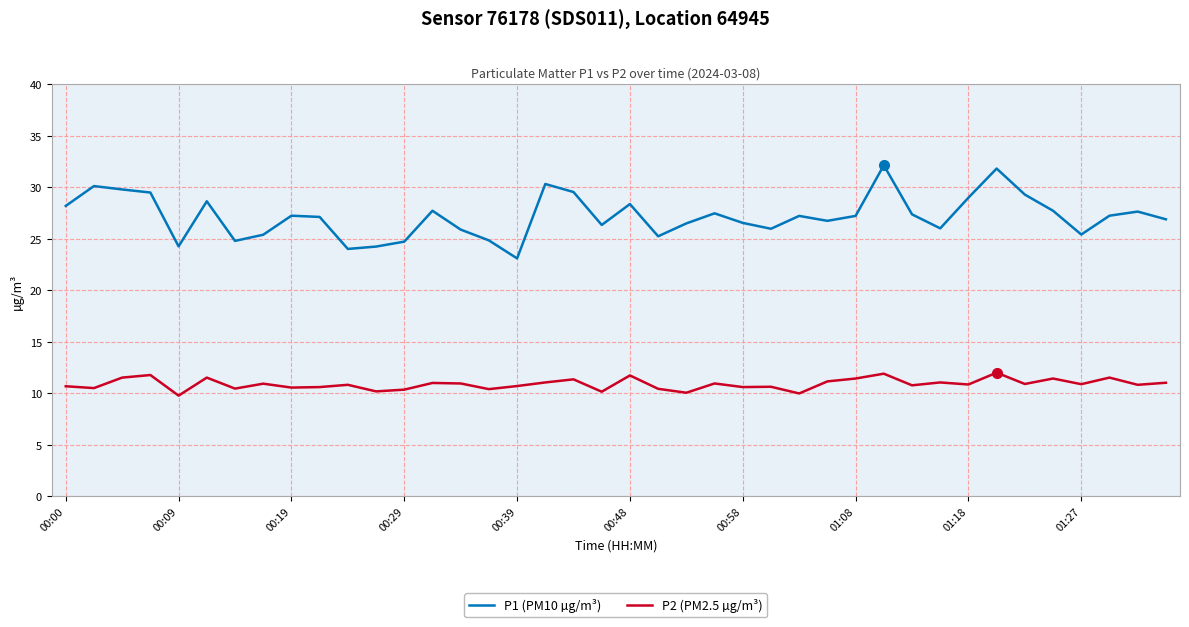

List the series in order of their peak value, highest first.

P1 (PM10 µg/m³), P2 (PM2.5 µg/m³)